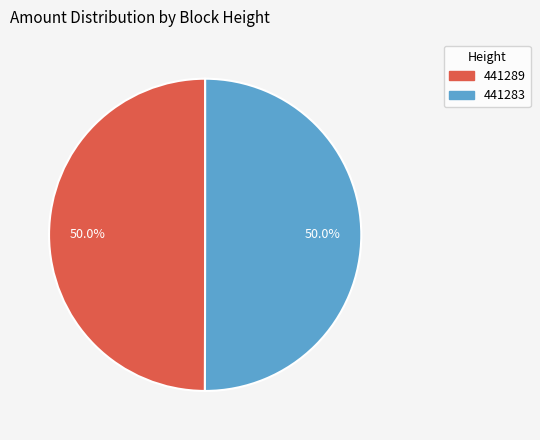

Approximately how many times larger is the value at 441289 compared to 441283?

1.0